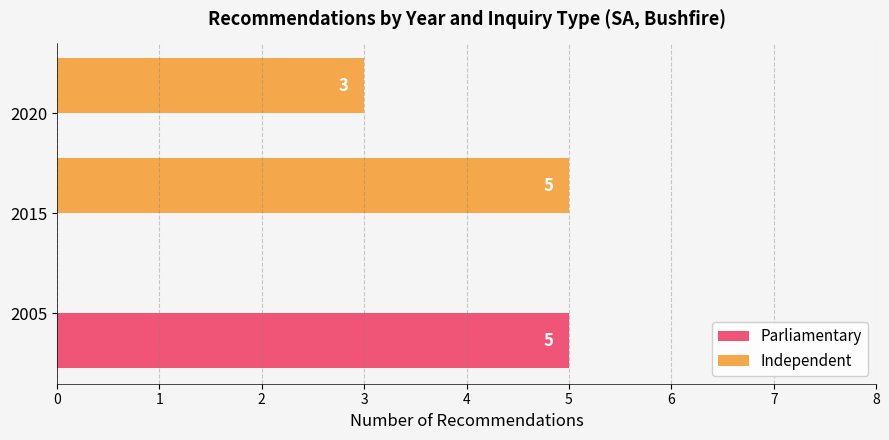

What are all the series names shown in the legend?

Parliamentary, Independent